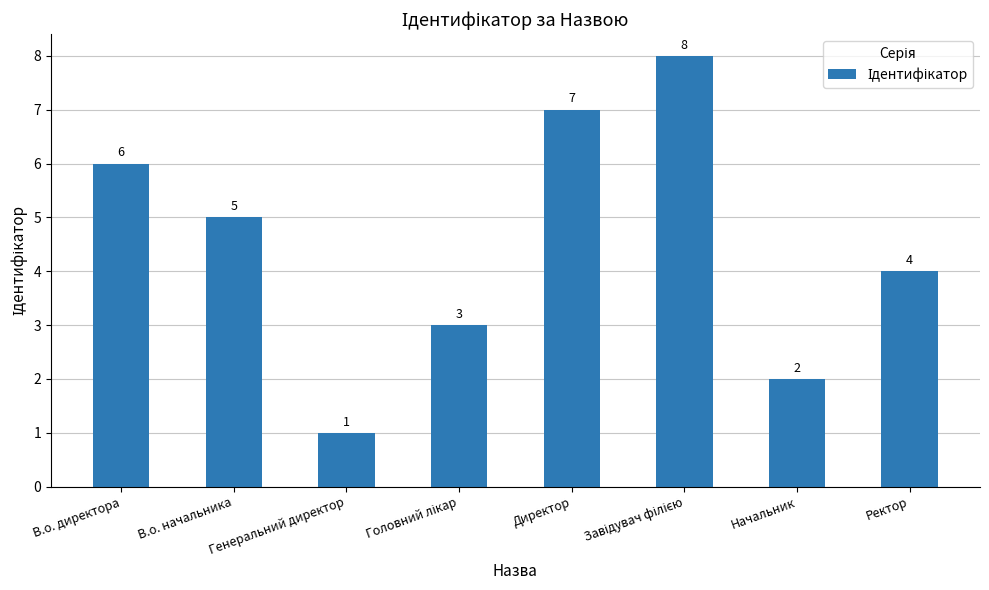

What is the difference between the second highest and second lowest values?

5